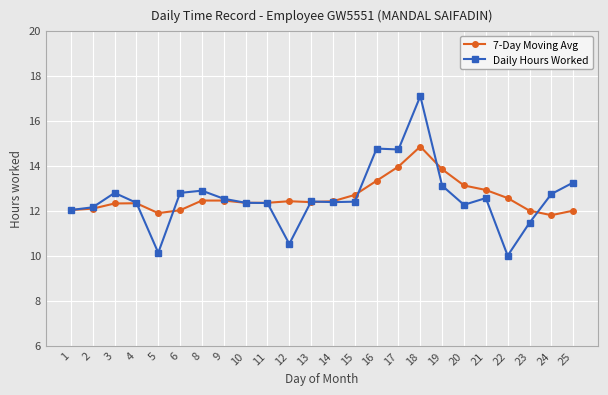

What is the total value across all series at 12?

22.9